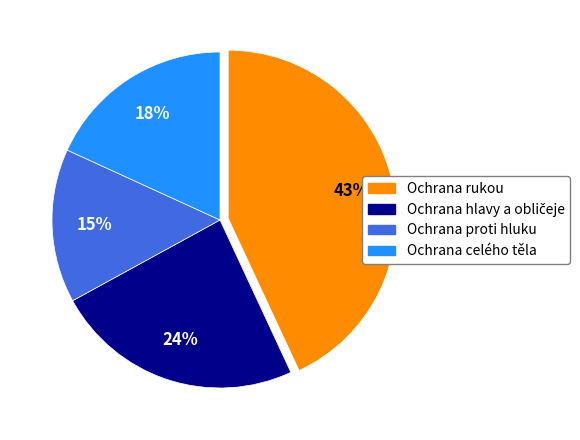

To the nearest percent, what is the difference between the largest and smallest slice percentages?

28%